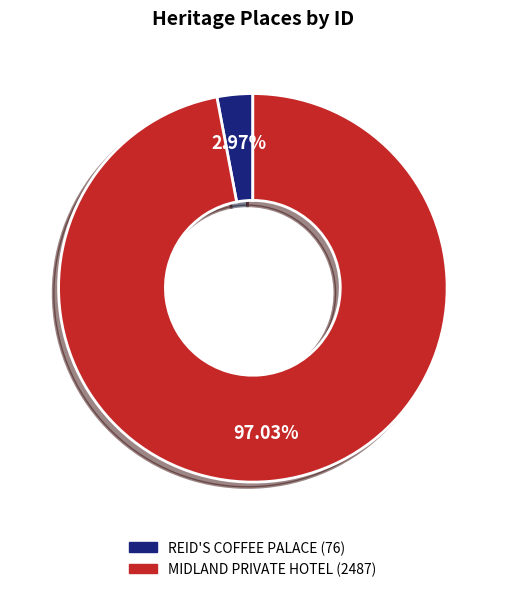

Is there a majority slice in this chart?

Yes